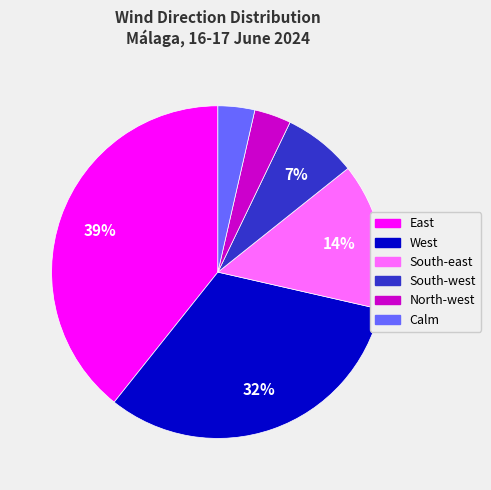

To the nearest percent, what percentage of the pie is North-west?

4%